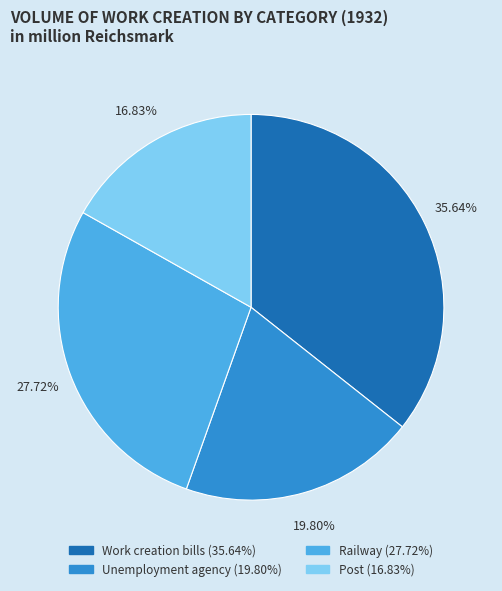

Rank the categories by value from highest to lowest.

Work creation bills, Railway, Unemployment agency, Post